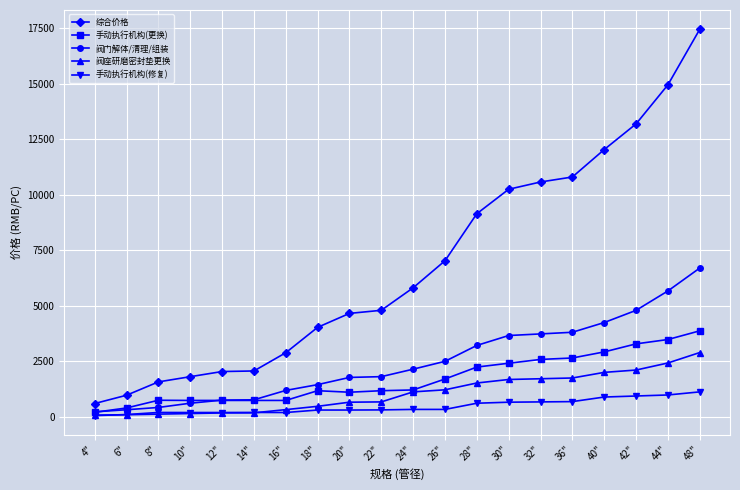

True or false: 手动执行机构(修复) has more than 0 interior local peaks.

True